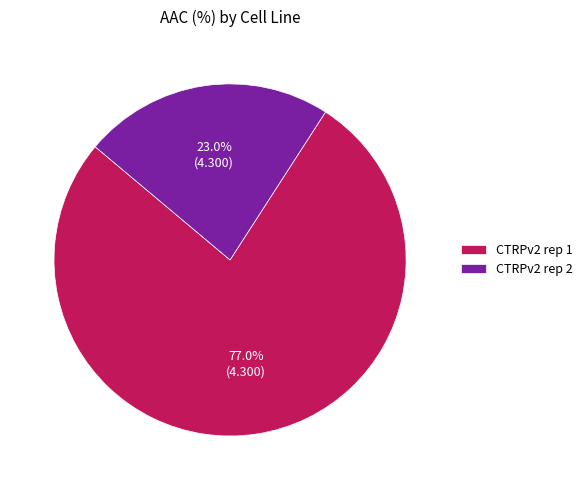

True or false: CTRPv2 rep 2 accounts for 36% of the total.

False